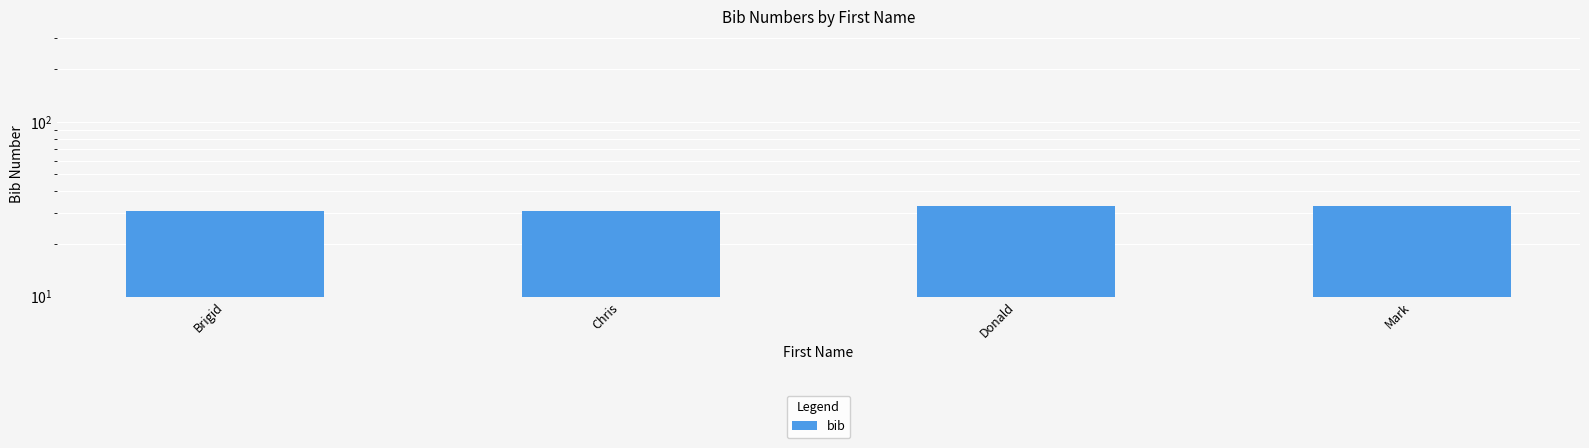

Read the value at Donald.

33